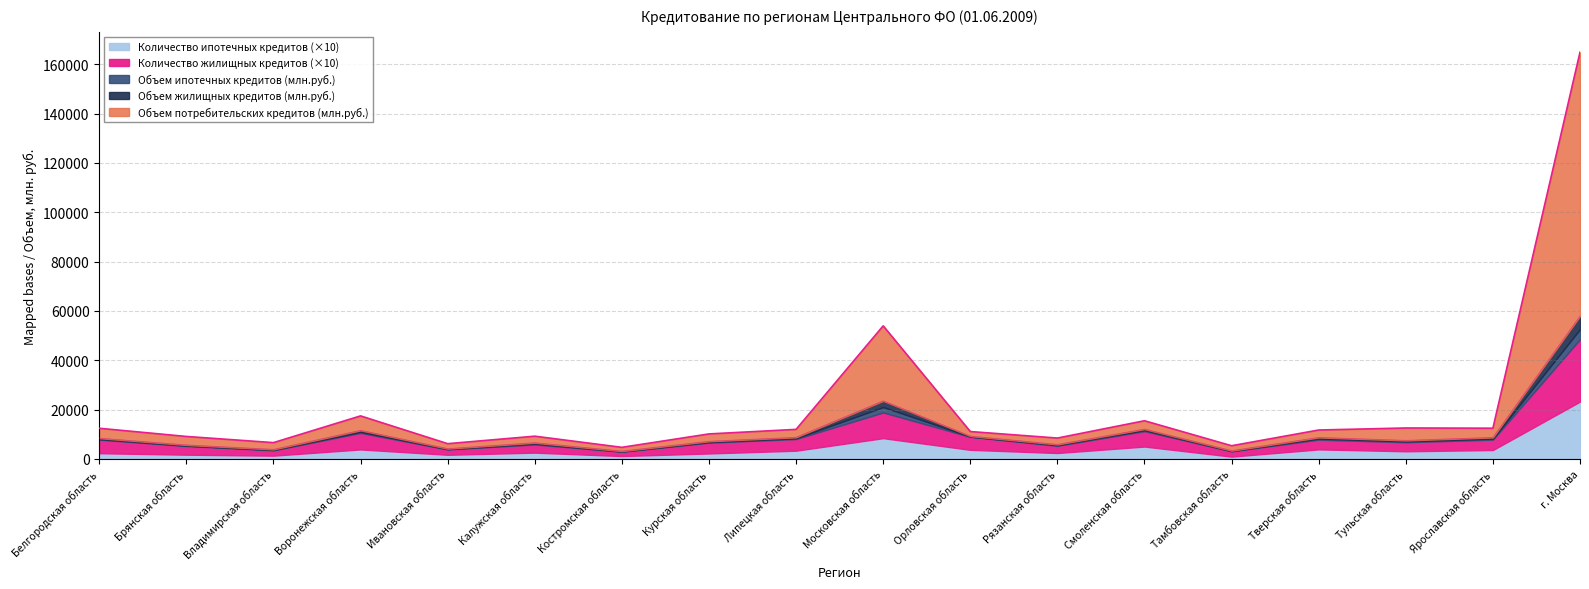

What is the average value of the Количество жилищных кредитов series?

546.6